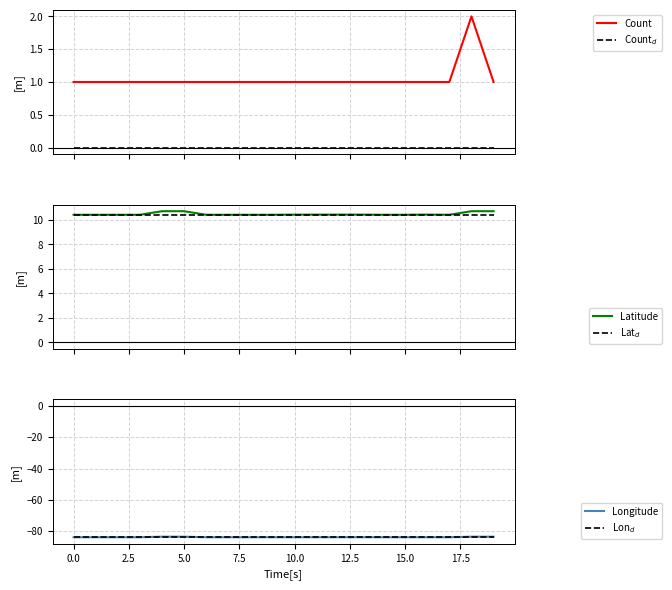

What is the maximum value shown in the chart?

10.7